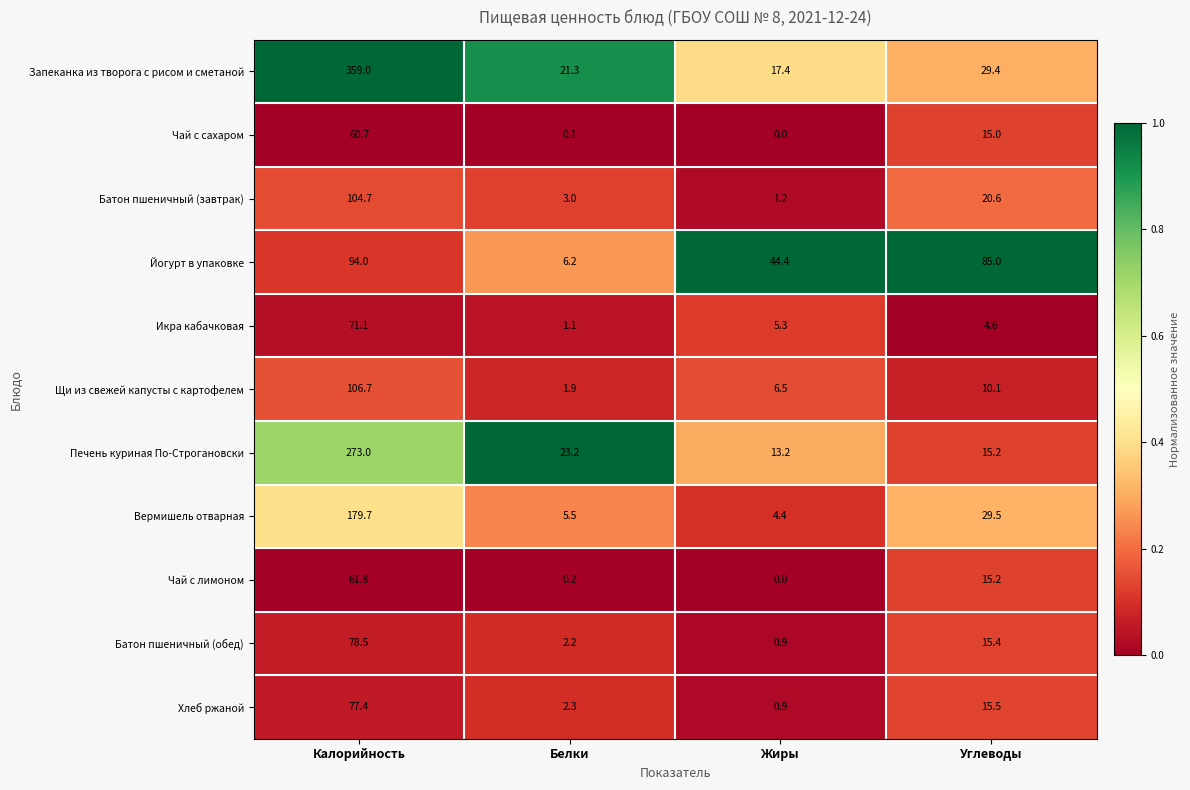

The value of Икра кабачковая at Жиры is 1.7. True or false?

False